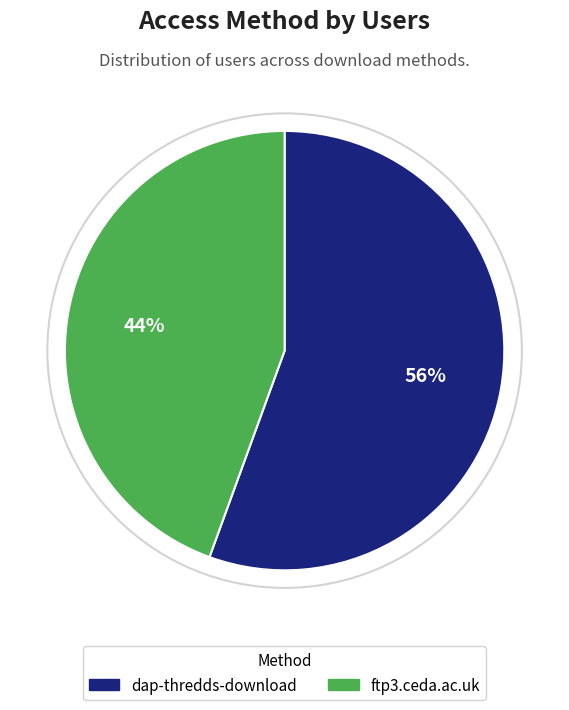

Is the sum of ftp3.ceda.ac.uk and dap-thredds-download greater than half?

Yes